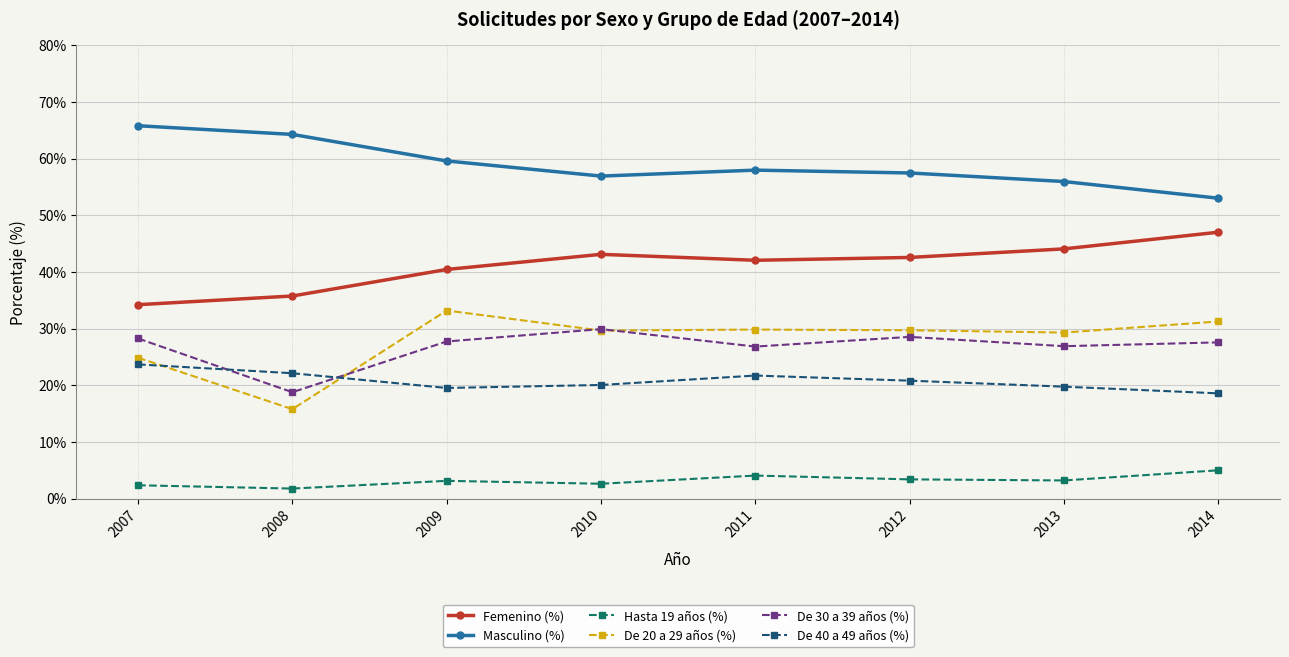

What is the smallest value displayed?

1.8